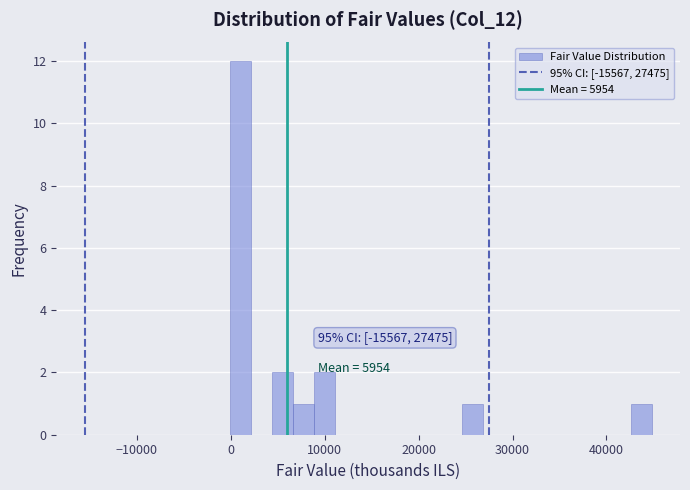

Read against the x-axis, roughly where is the centre of the tallest bar?

1000